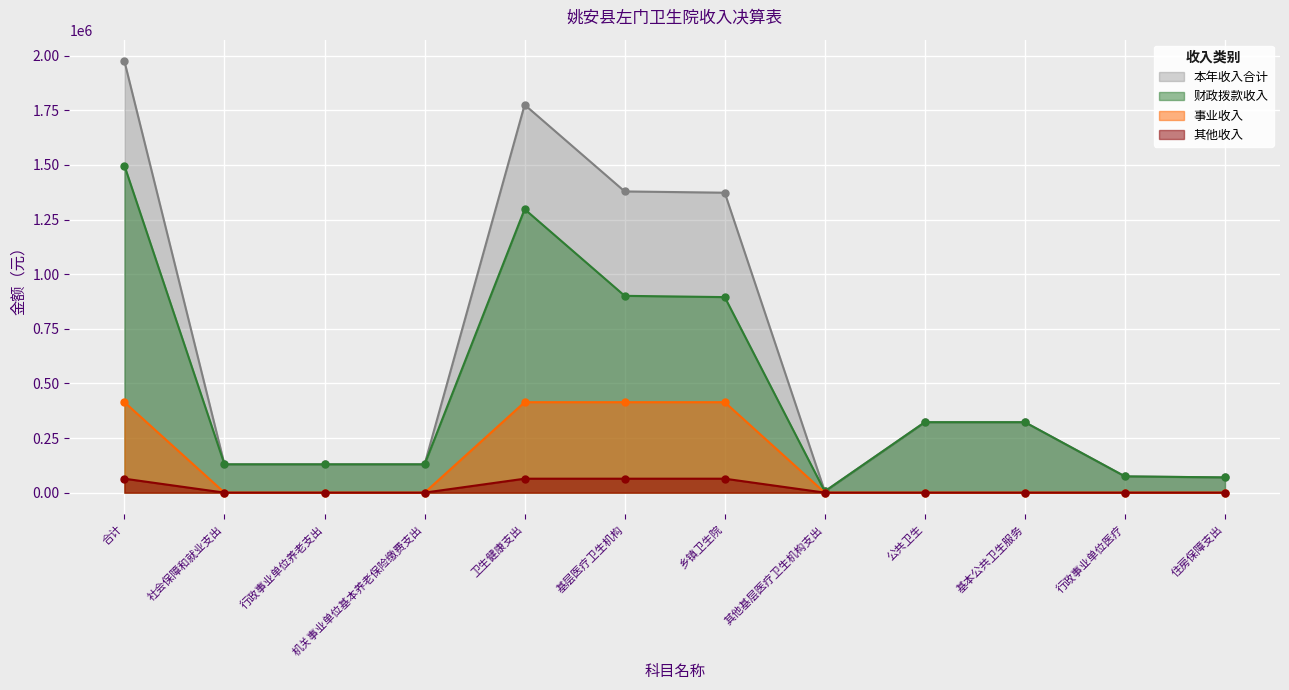

What are all the series names shown in the legend?

本年收入合计, 财政拨款收入, 事业收入, 其他收入